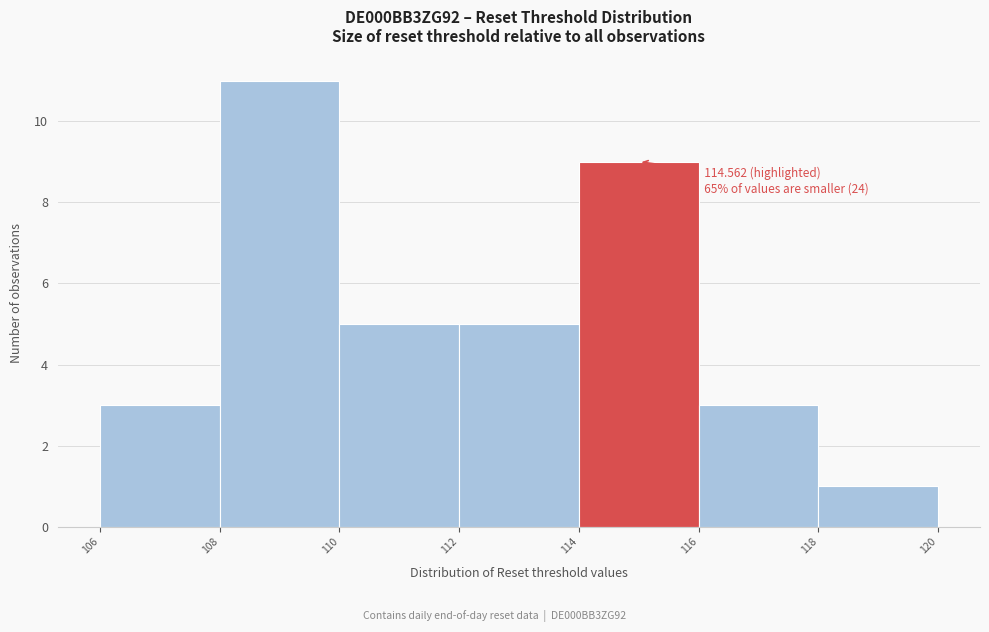

Over which range of the x-axis is the bar tallest?

108 to 110